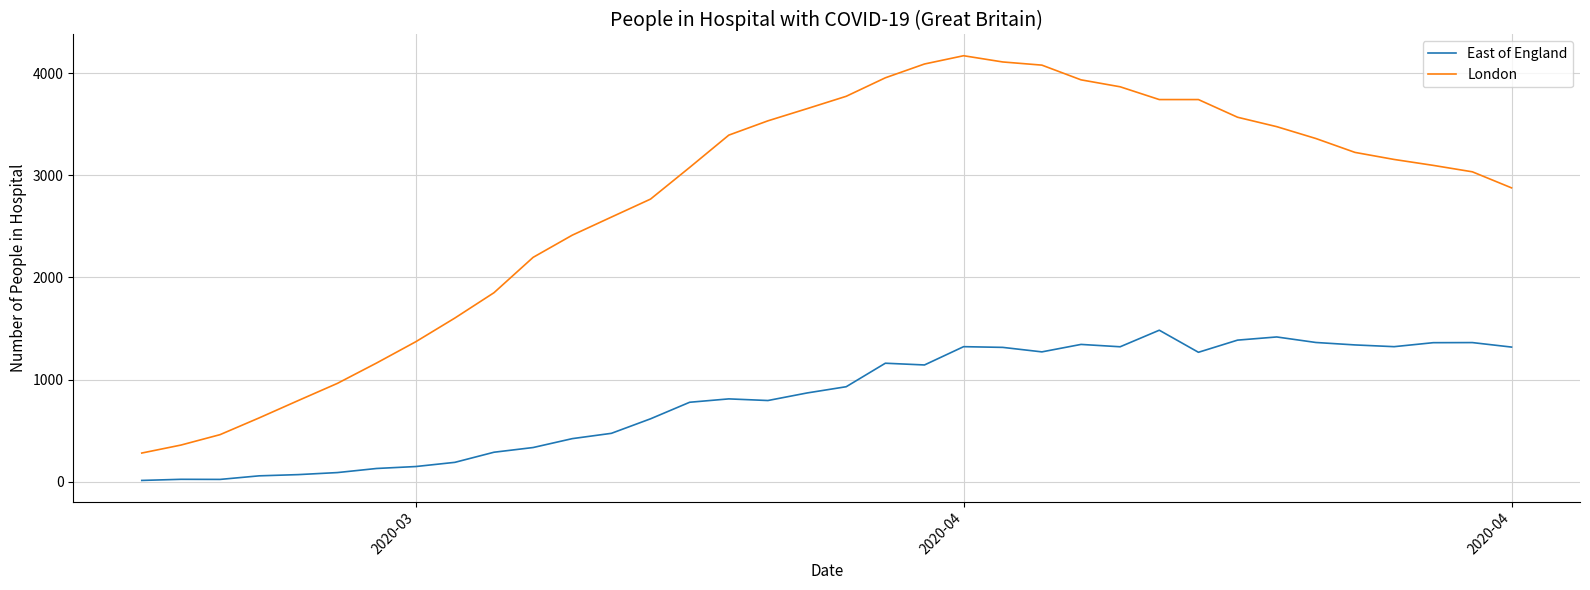

True or false: East of England has more than 1 interior local peaks.

True